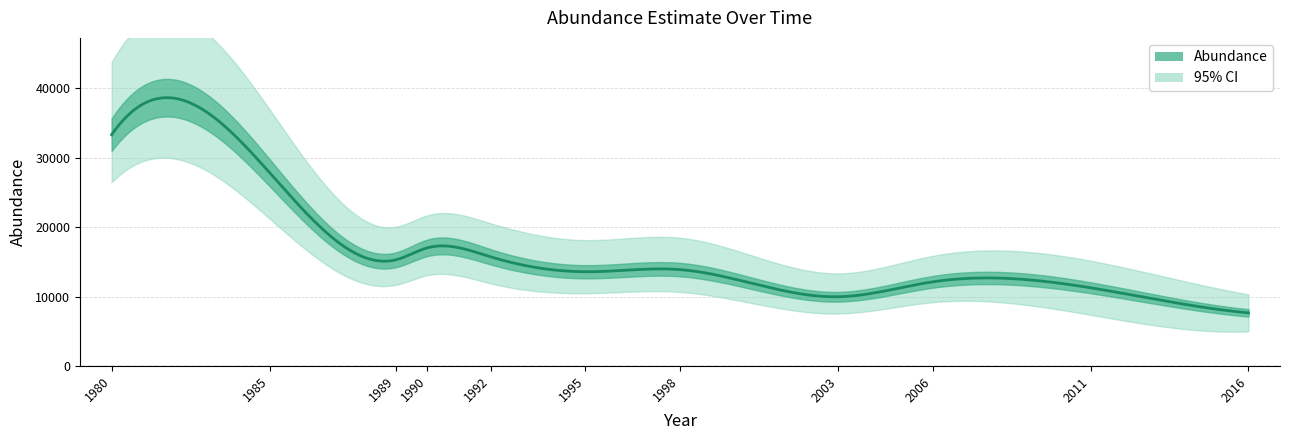

The value of Abundance at 1980 is 17427. True or false?

False